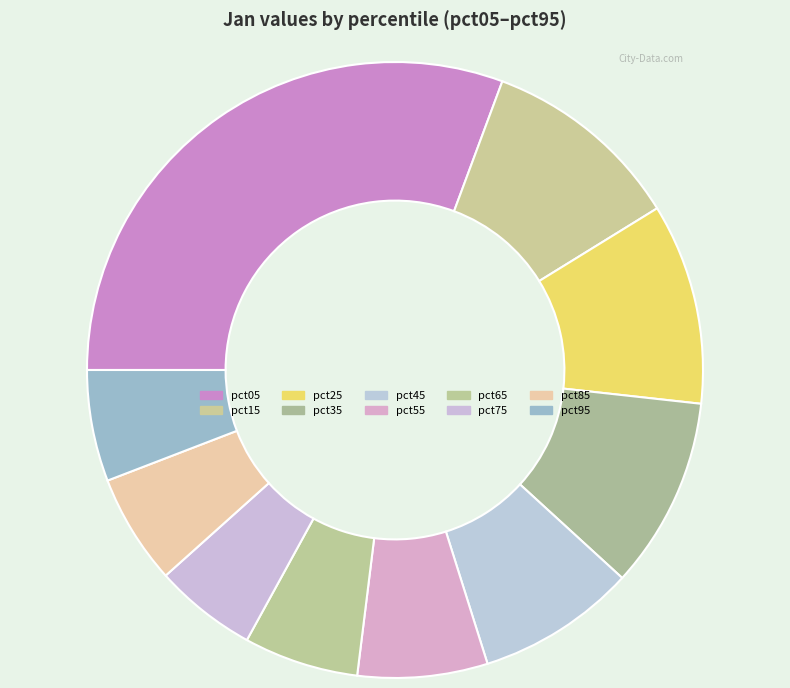

What percentage do pct35 and pct15 together represent?

20.6%